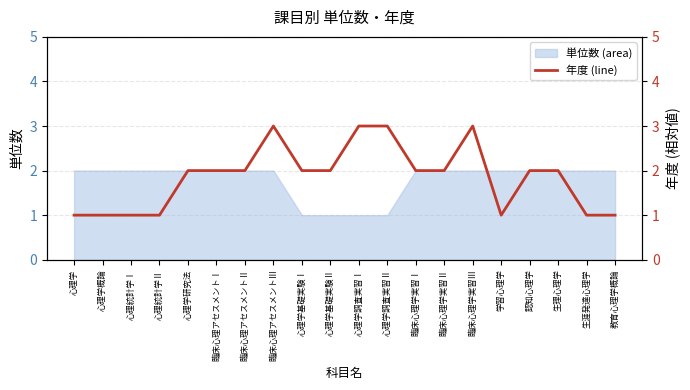

Between 臨床心理学実習Ⅱ and 生理心理学, which is larger?

臨床心理学実習Ⅱ